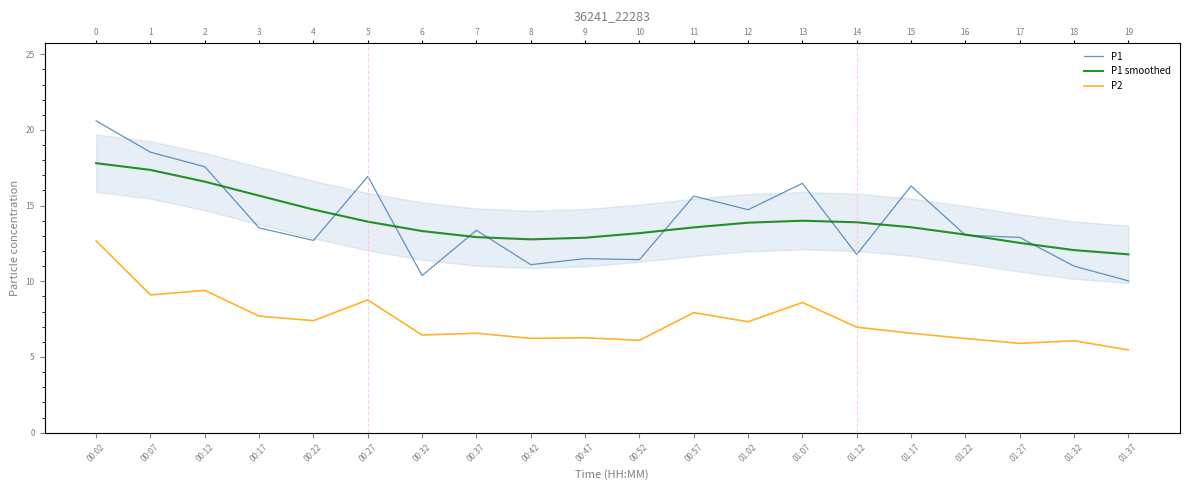

What is the label of the 9th point from the right?

00:57